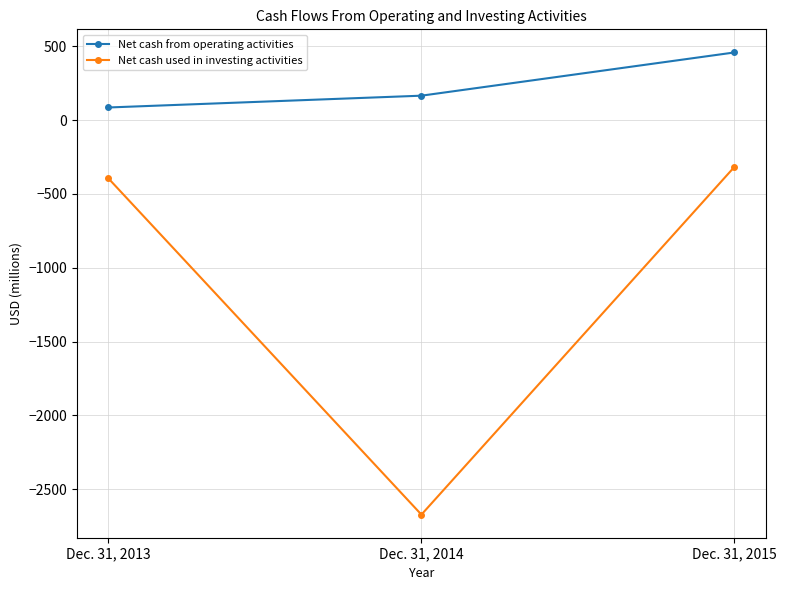

At which category is the sum across all series the highest?

Dec. 31, 2015